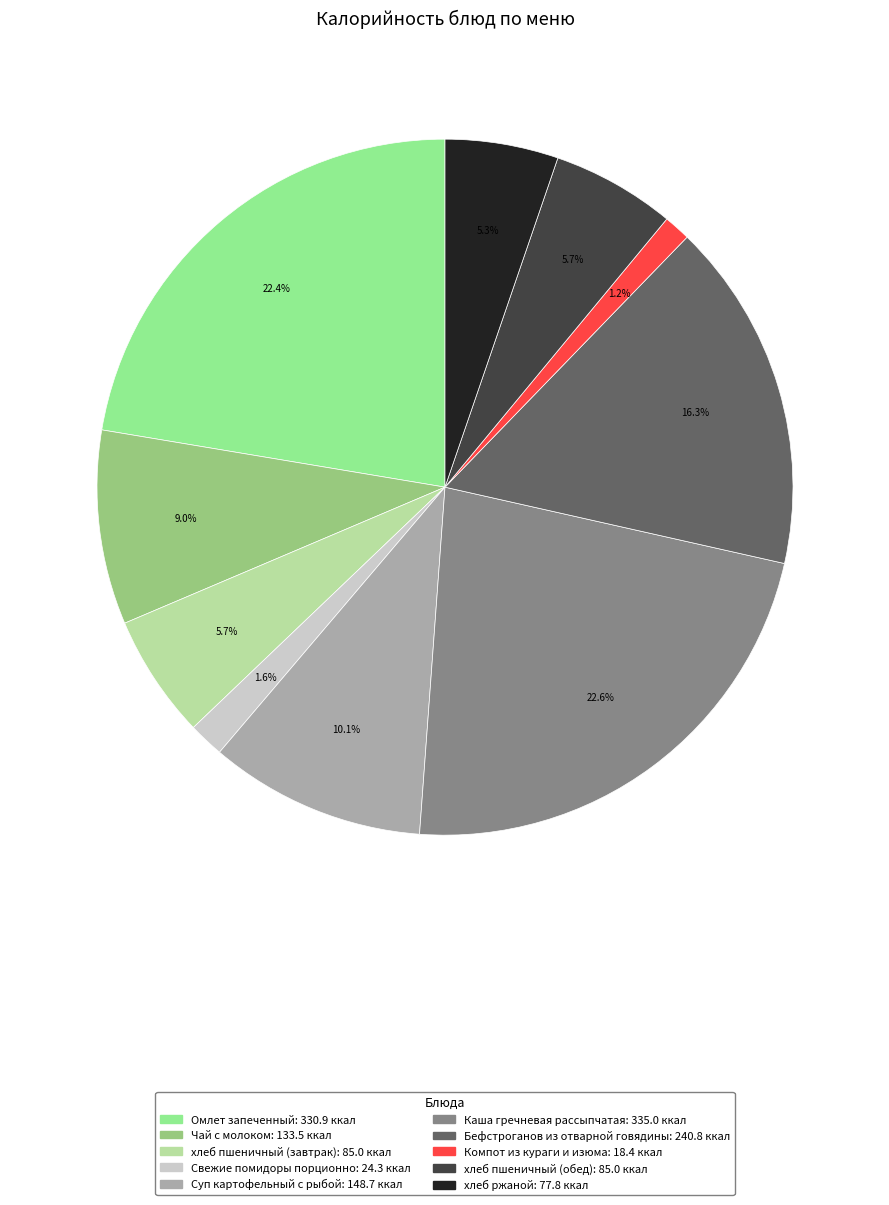

Is it true that Омлет запеченный is 30% of the pie?

False